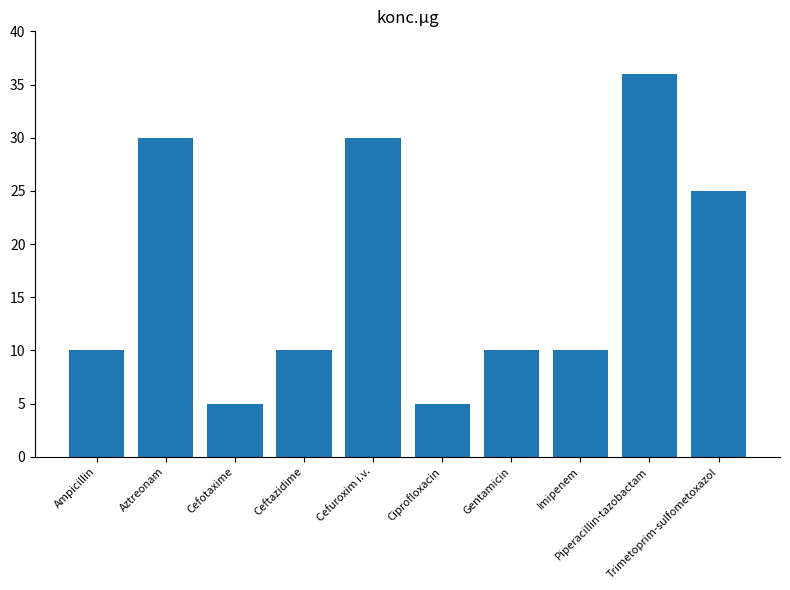

Reading right to left, transcribe all the data shown in this chart.

25	36	10	10	5	30	10	5	30	10